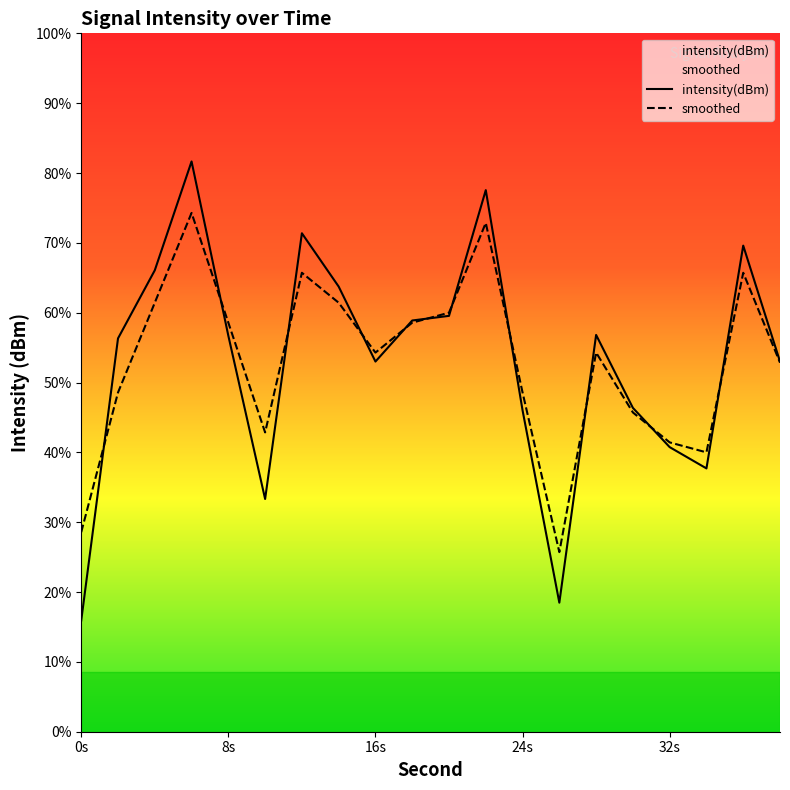

Reading left to right, list all the values displayed in this chart.

intensity(dBm): -144.4	-130.3	-126.9	-121.4	-130.2	-138.3	-125.0	-127.7	-131.4	-129.4	-129.2	-122.9	-133.9	-143.5	-130.1	-133.8	-135.7	-136.8	-125.6	-131.4
smoothed: -140.0	-133.0	-128.5	-124.0	-129.5	-135.0	-127.0	-128.5	-131.0	-129.5	-129.0	-124.5	-133.0	-141.0	-131.0	-134.0	-135.5	-136.0	-127.0	-131.5